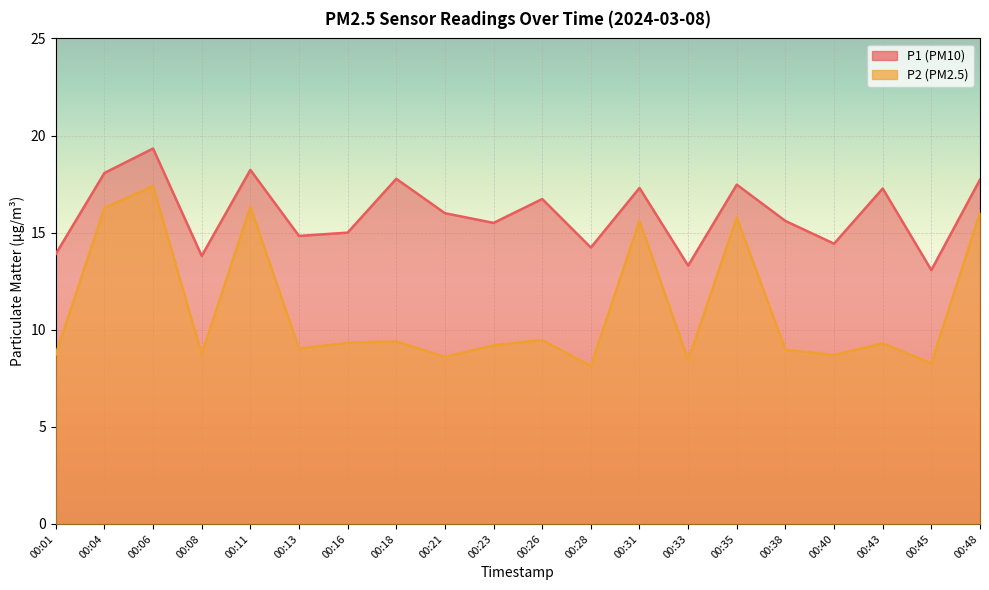

The P1 series shows 27.1 at 00:38. True or false?

False